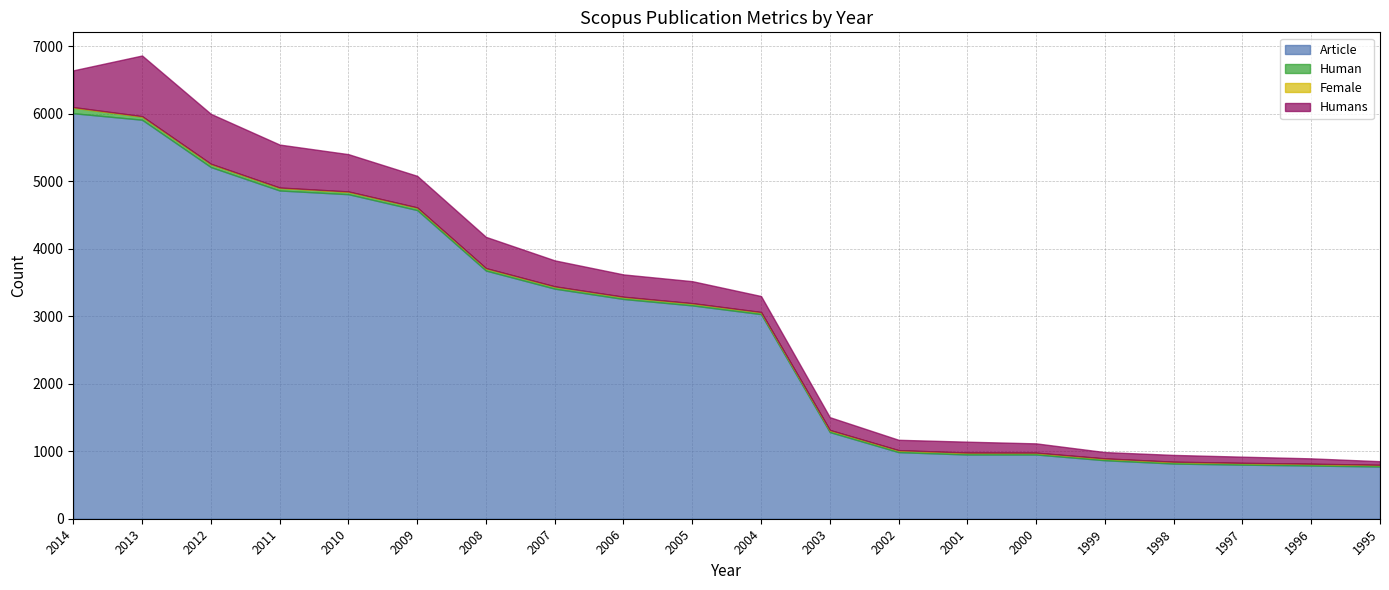

Reading left to right, list all the values displayed in this chart.

Article: 2014=6005	2013=5909	2012=5208	2011=4861	2010=4806	2009=4571	2008=3675	2007=3407	2006=3254	2005=3159	2004=3030	2003=1283	2002=986	2001=951	2000=951	1999=866	1998=817	1997=801	1996=788	1995=773
Human: 2014=82	2013=45	2012=42	2011=37	2010=34	2009=34	2008=31	2007=29	2006=28	2005=28	2004=26	2003=26	2002=25	2001=24	2000=23	1999=23	1998=23	1997=22	1996=22	1995=21
Female: 2014=9	2013=8	2012=7	2011=7	2010=7	2009=6	2008=6	2007=6	2006=6	2005=6	2004=6	2003=6	2002=5	2001=5	2000=5	1999=5	1998=5	1997=5	1996=5	1995=5
Humans: 2014=544	2013=898	2012=739	2011=636	2010=552	2009=467	2008=462	2007=384	2006=330	2005=325	2004=236	2003=189	2002=153	2001=161	2000=137	1999=93	1998=100	1997=91	1996=79	1995=53